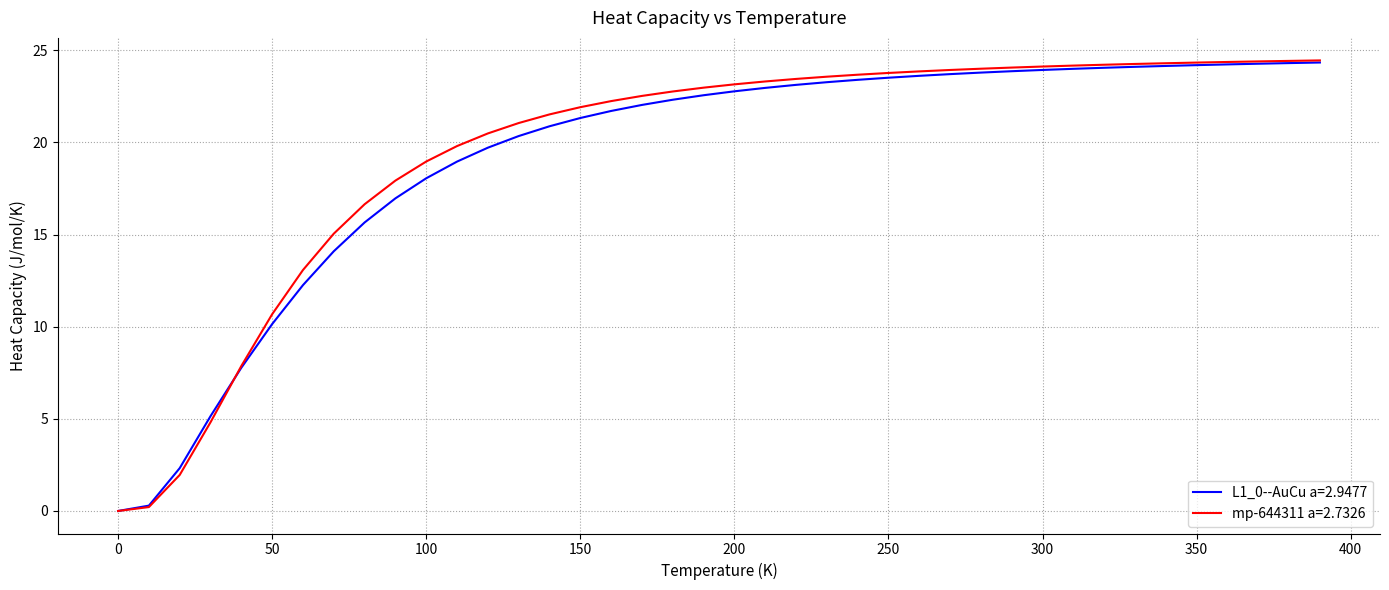

What is the maximum value shown in the chart?

24.4